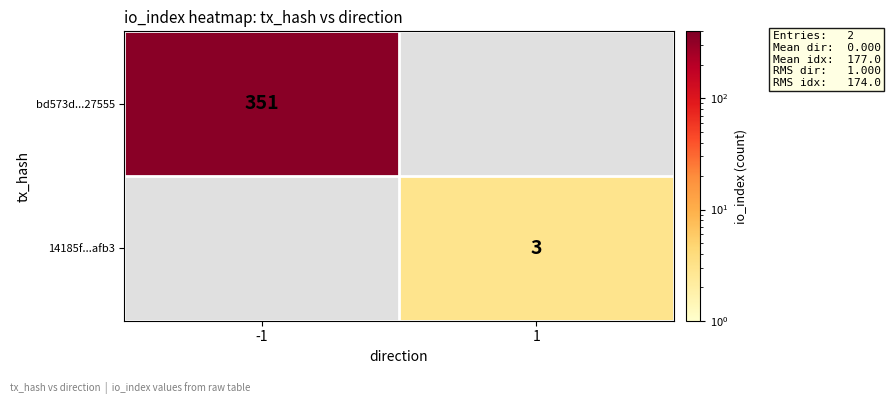

Is the value of 14185f...afb3 at 1 greater than the value of bd573d...27555 at -1?

No